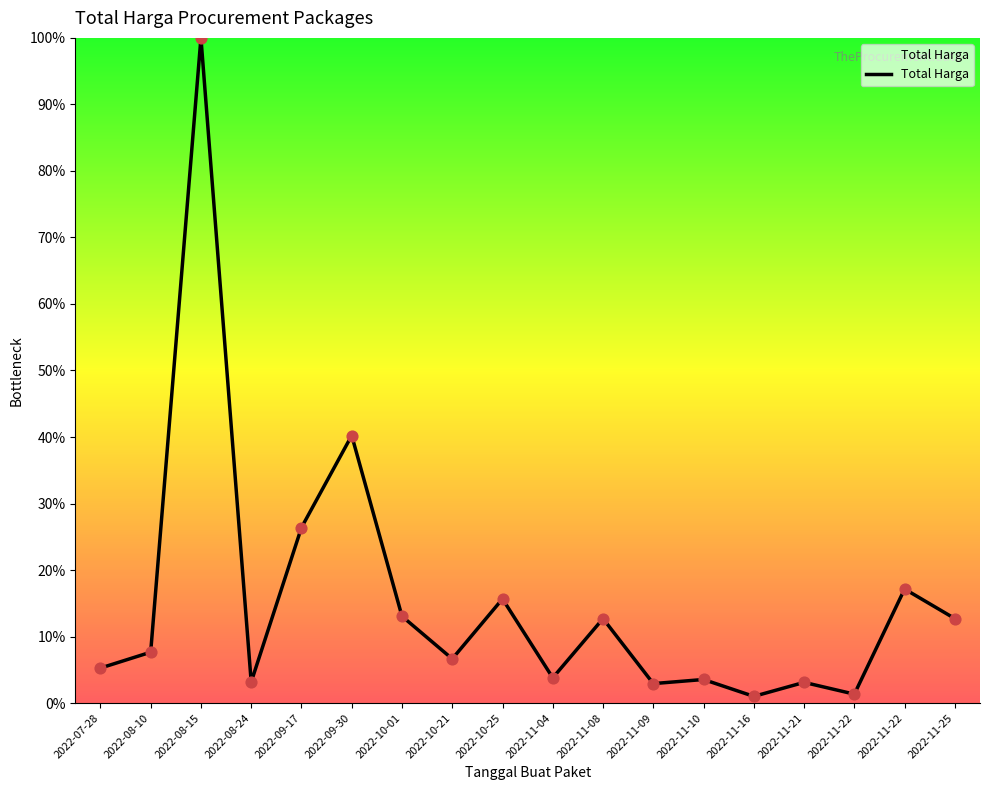

Is this an area chart (filled region under the line)?

Yes